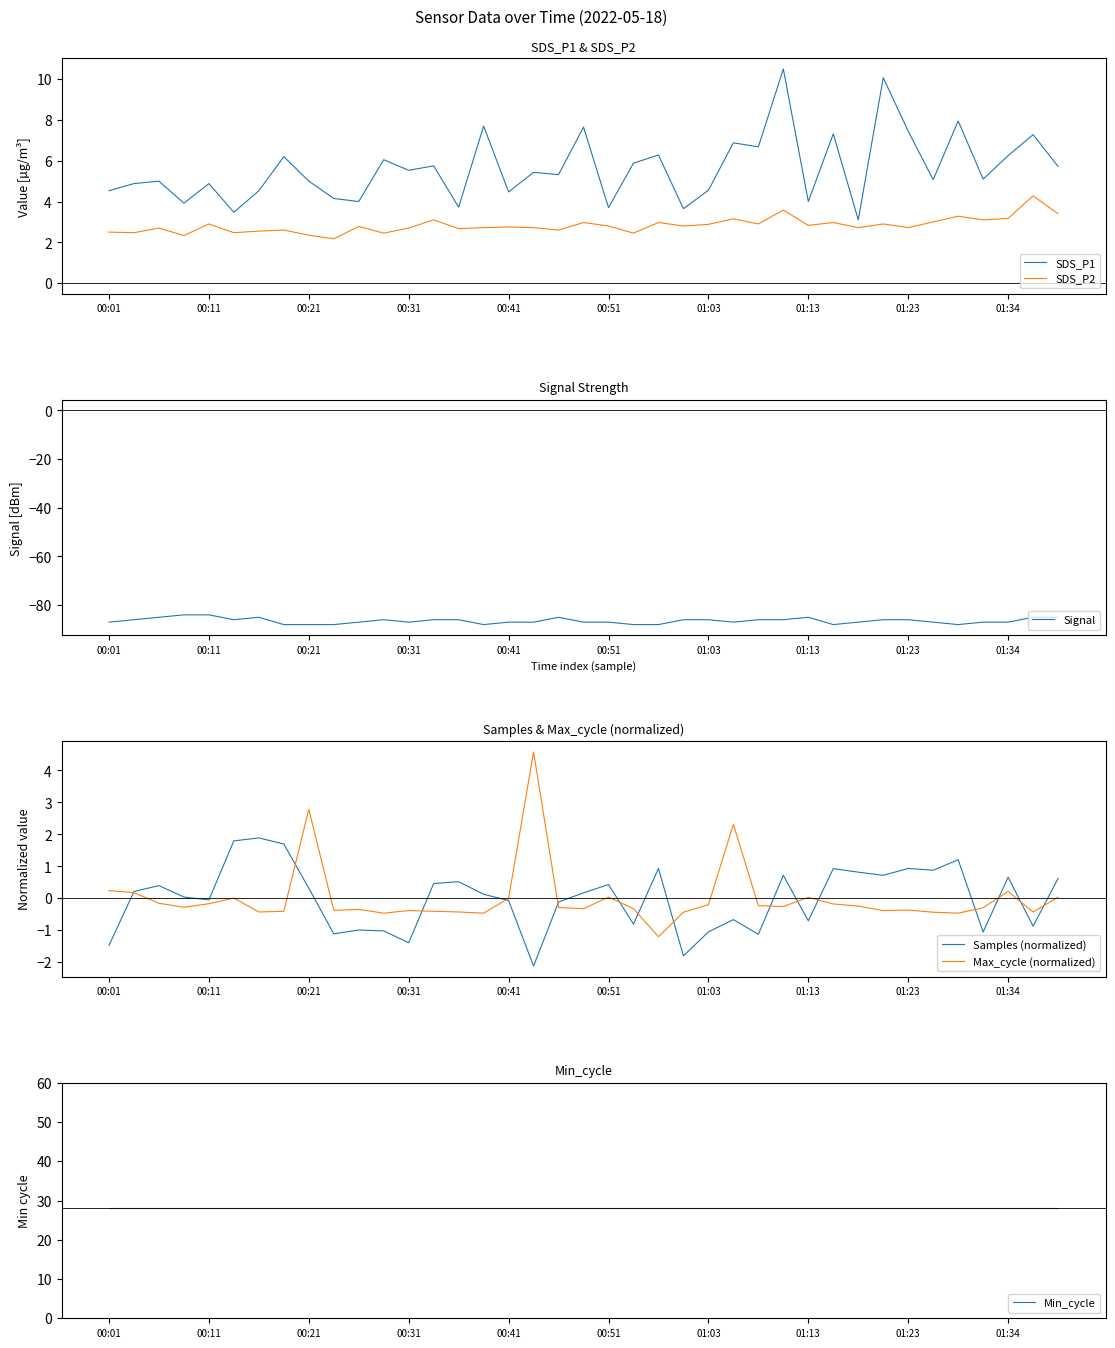

What position from the right is 26?

13